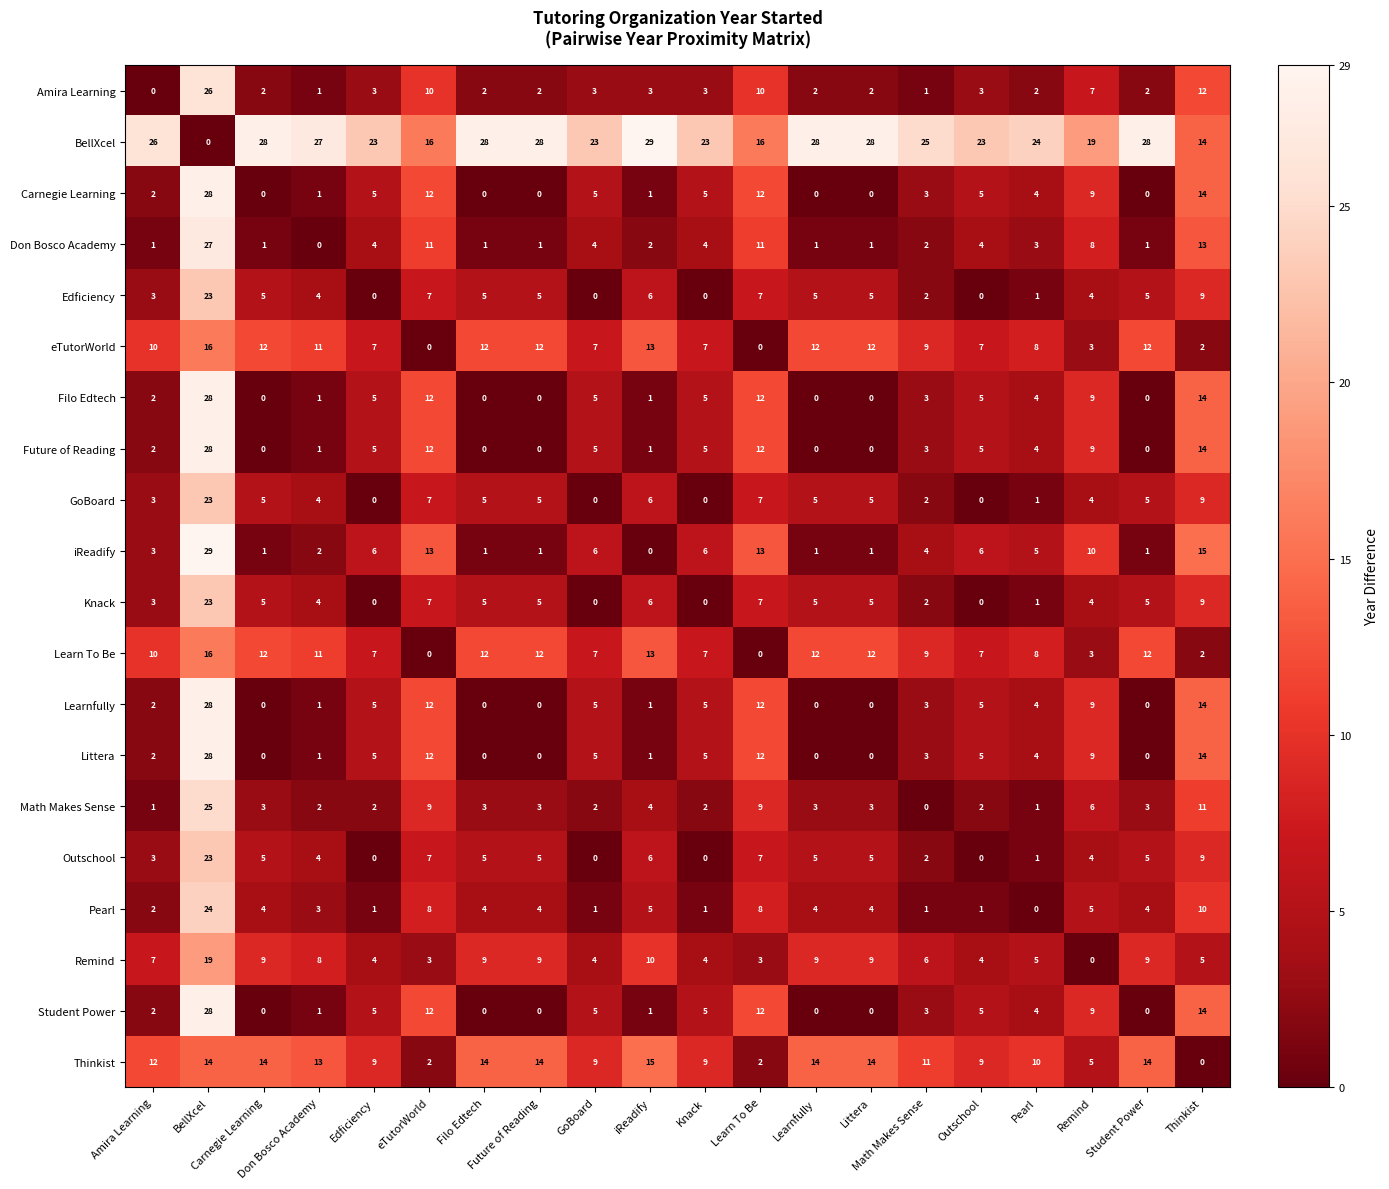

What is the maximum value shown in the chart?

29